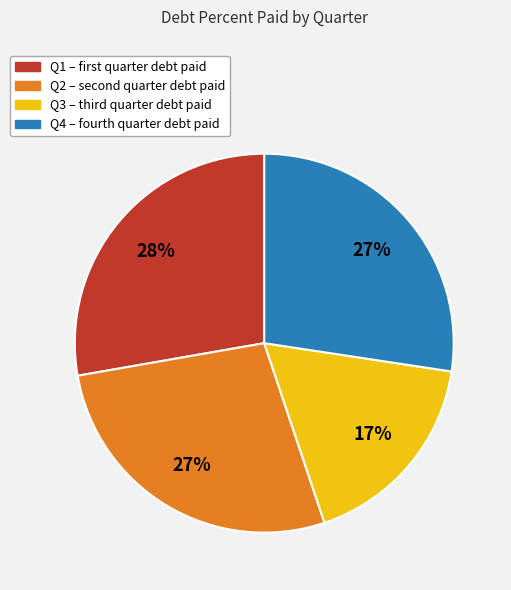

Which slice is the smallest?

Q3